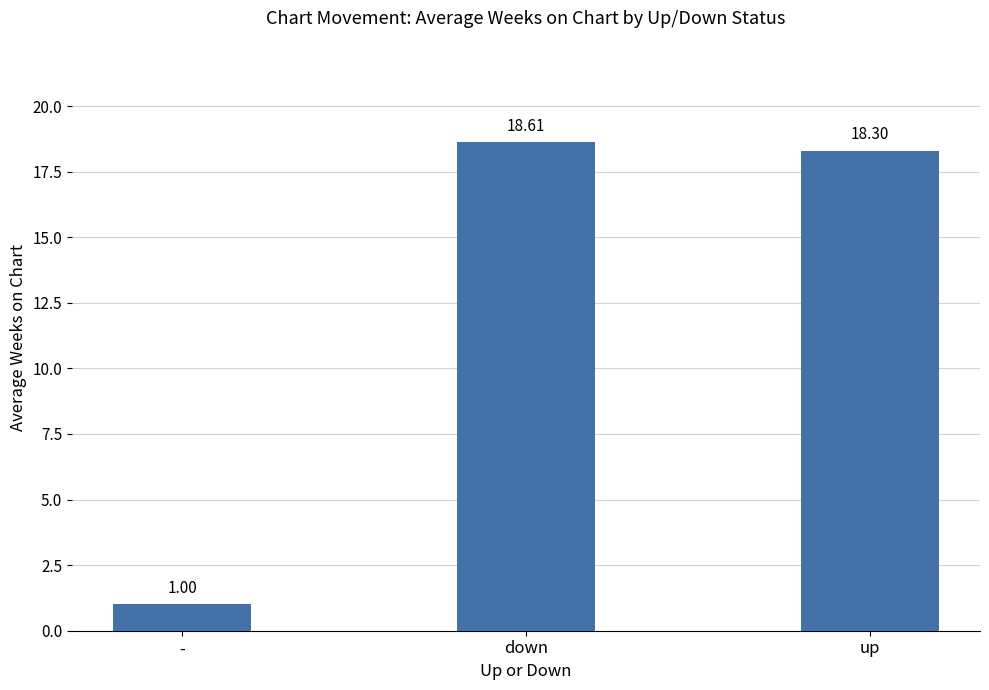

What is the average value?

12.6